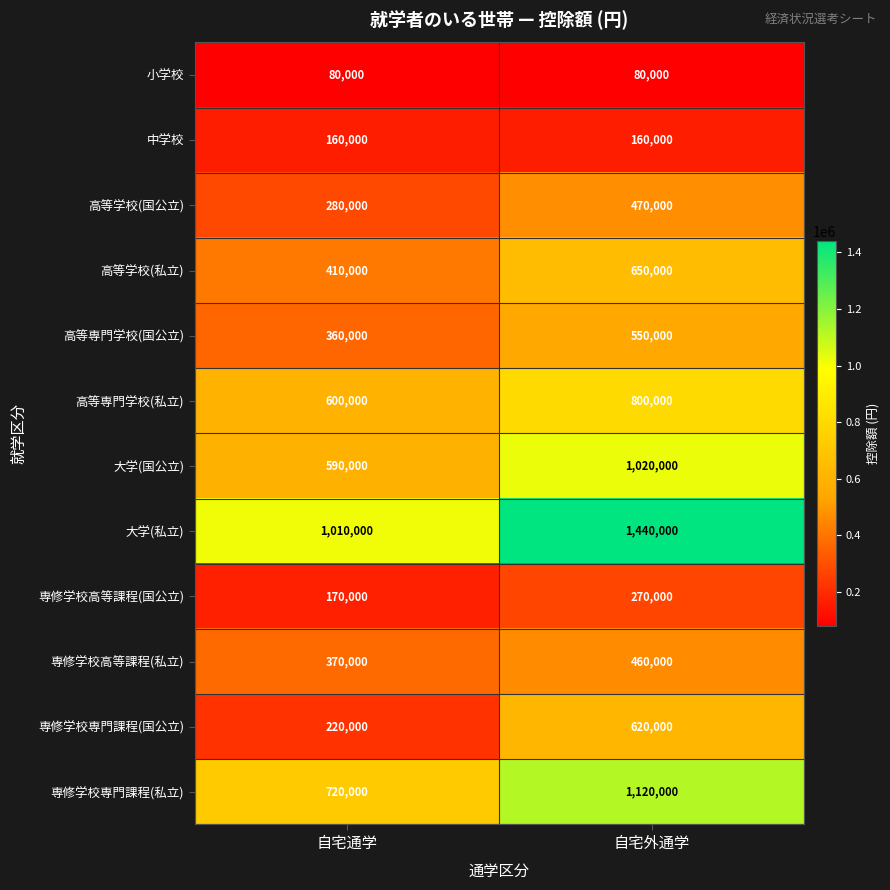

Which label corresponds to the largest value in the chart?

自宅外通学